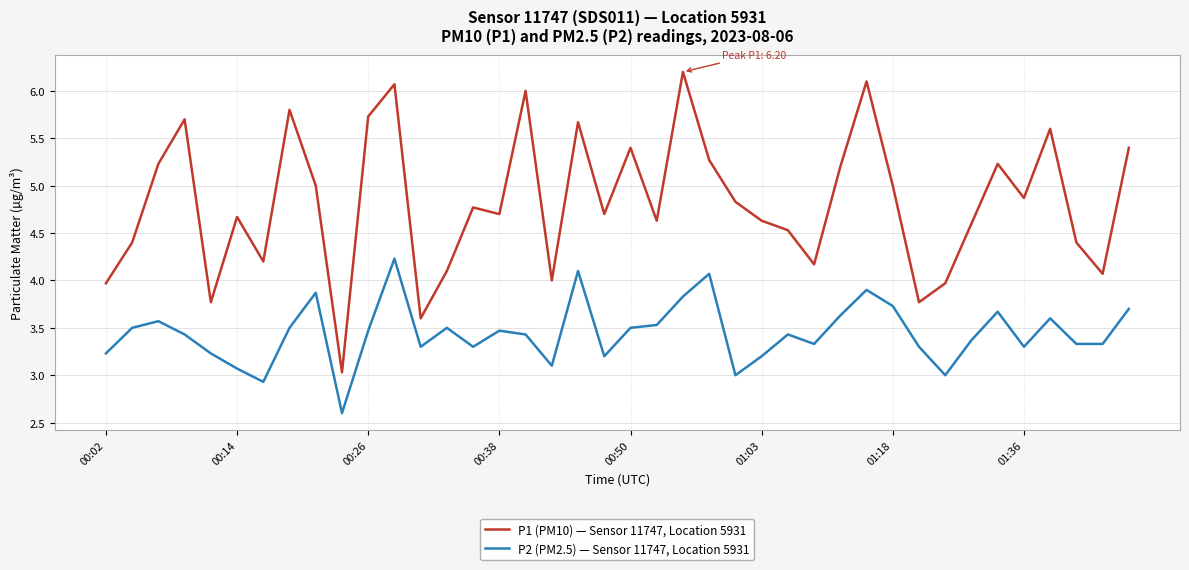

In P1 (PM10) — Sensor 11747, Location 5931, how many points are higher than both neighbors (excluding endpoints)?

12